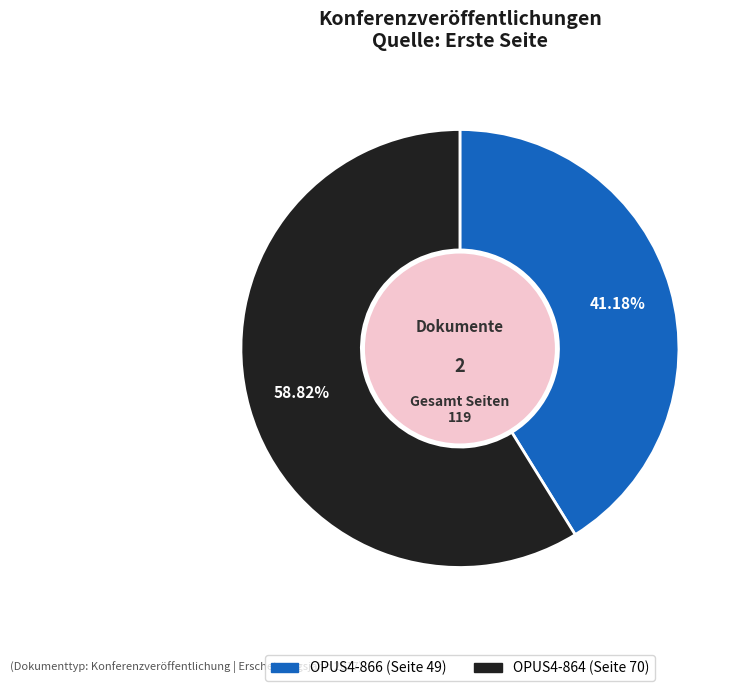

Is it true that OPUS4-866 is 41% of the pie?

True